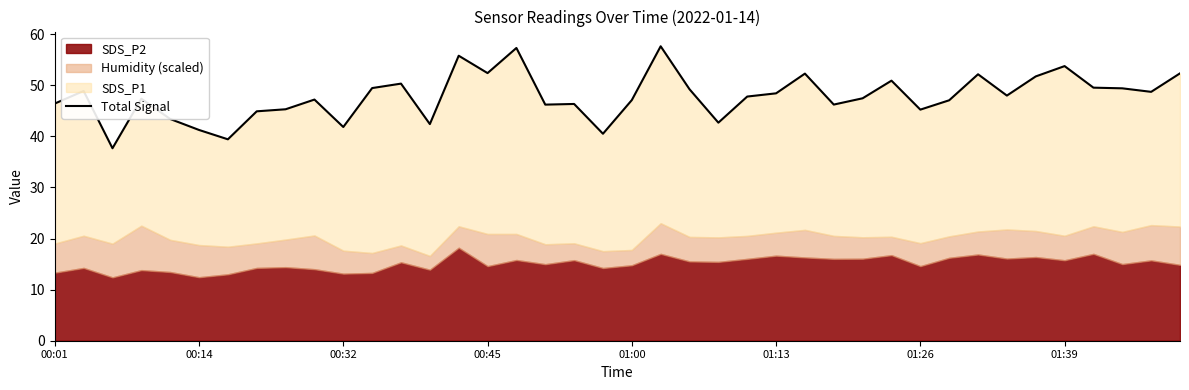

What is the smallest value displayed?

37.7